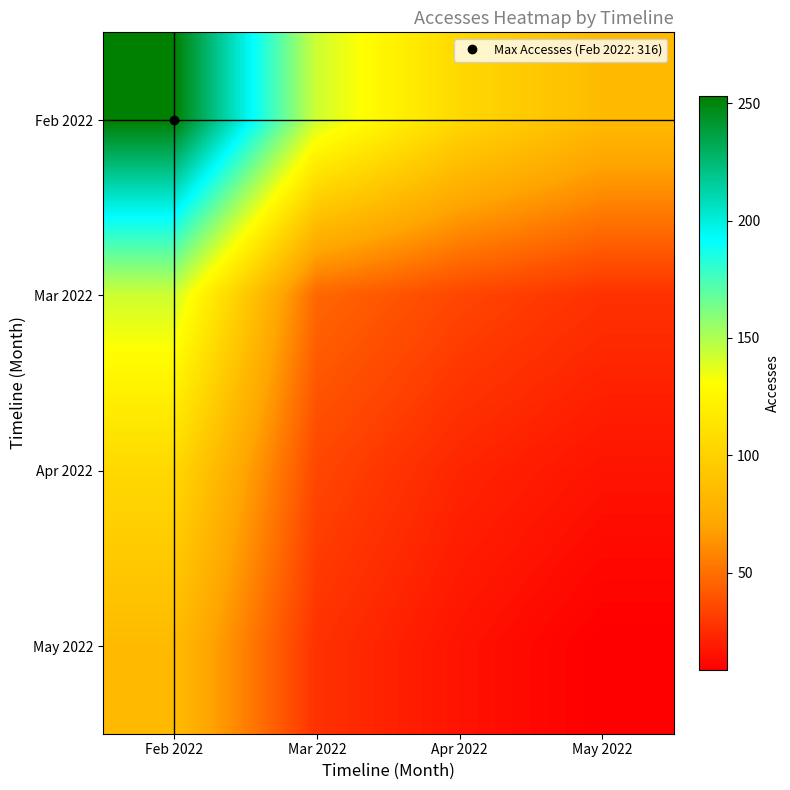

Reading left to right, extract all data points from this chart.

Feb 2022: Feb 2022=253.3	Mar 2022=142.7	Apr 2022=104.9	May 2022=84.8
Mar 2022: Feb 2022=142.7	Mar 2022=46.9	Apr 2022=34.8	May 2022=27.1
Apr 2022: Feb 2022=104.9	Mar 2022=34.8	Apr 2022=22.6	May 2022=16.0
May 2022: Feb 2022=84.8	Mar 2022=27.1	Apr 2022=16.0	May 2022=8.3